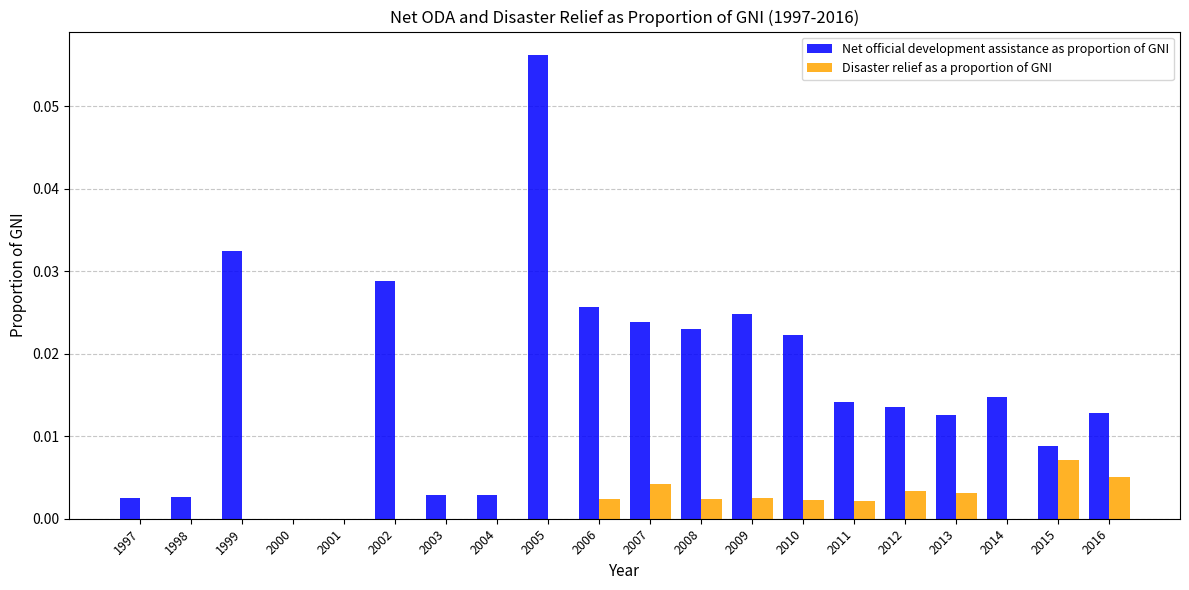

Which category has the highest value in the Net official development assistance as proportion of GNI series?

2005